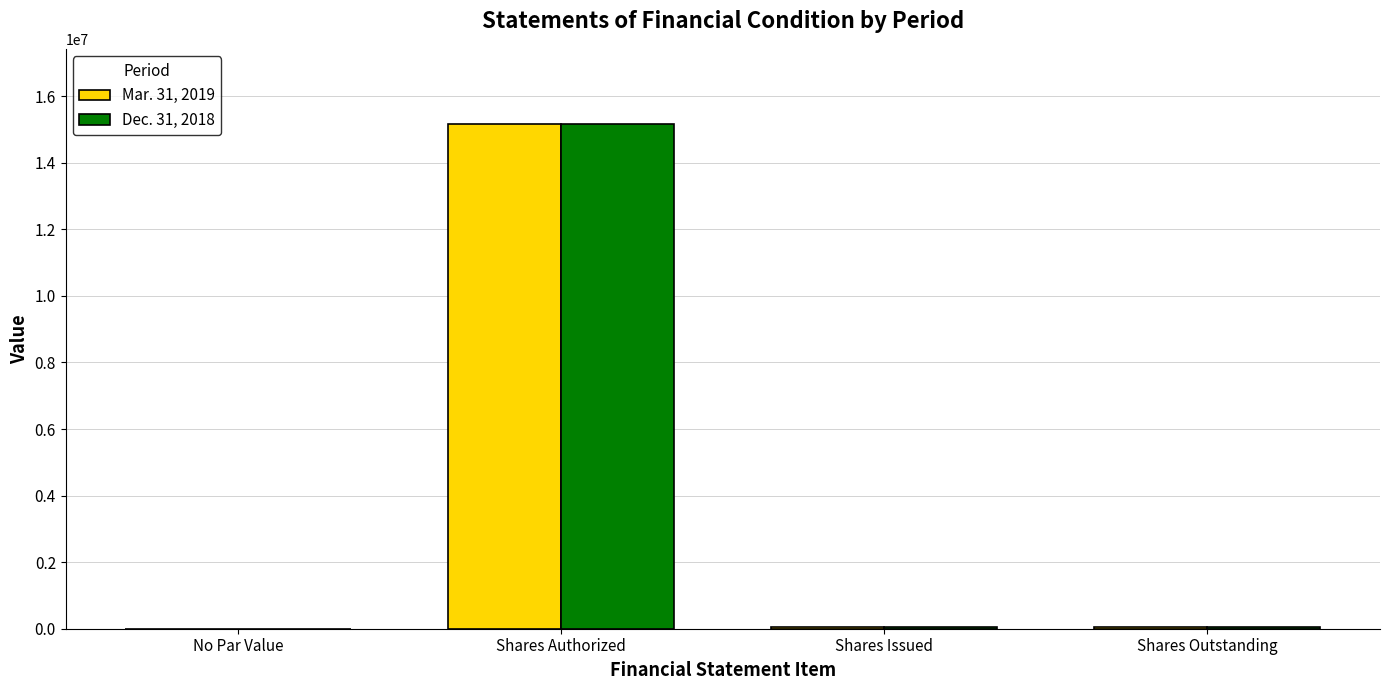

At which category is the sum across all series the highest?

Shares Authorized